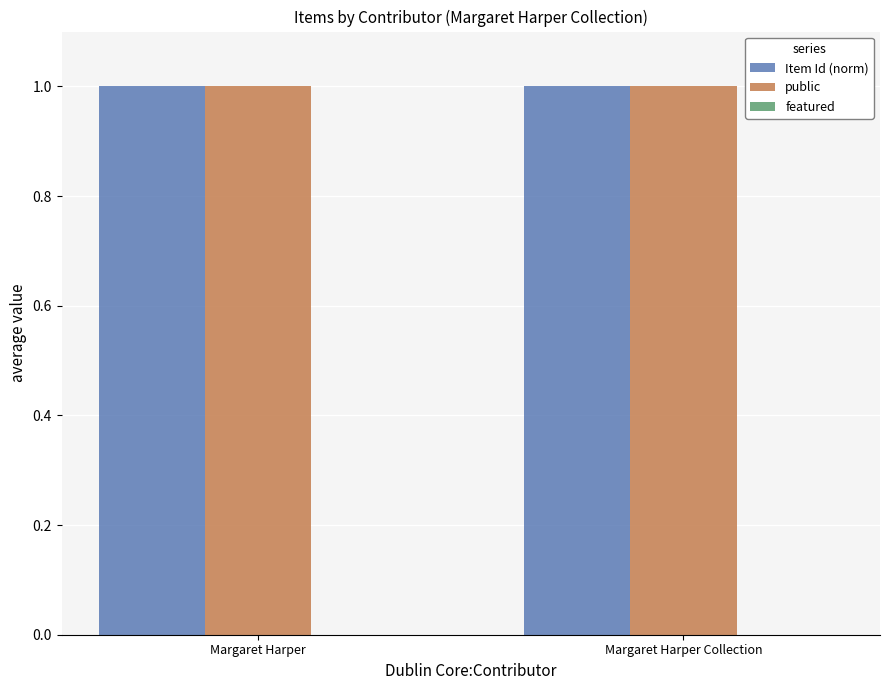

What is the spread (max minus min) of values at Margaret Harper?

1